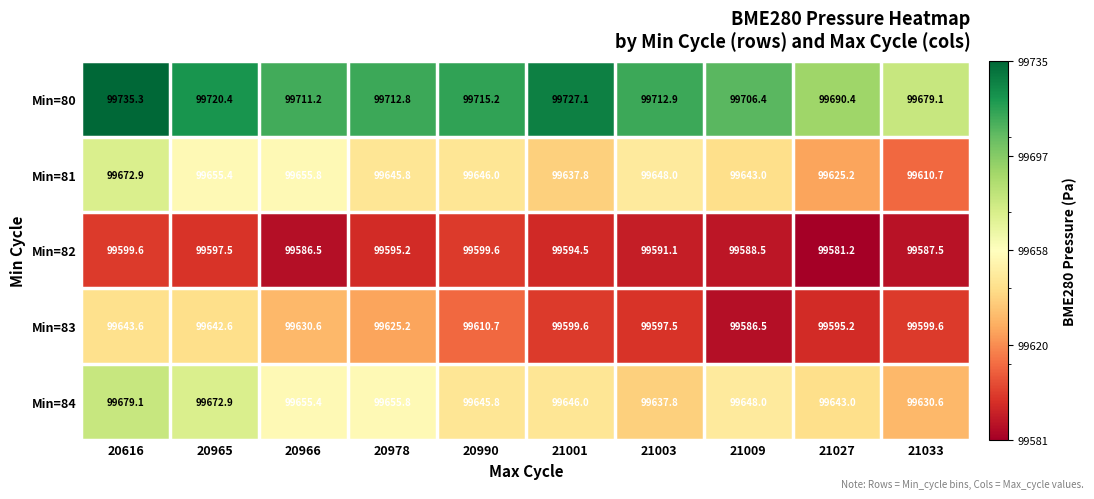

What is the sum of the Min=83 values at 21001 and 20616?

199243.2